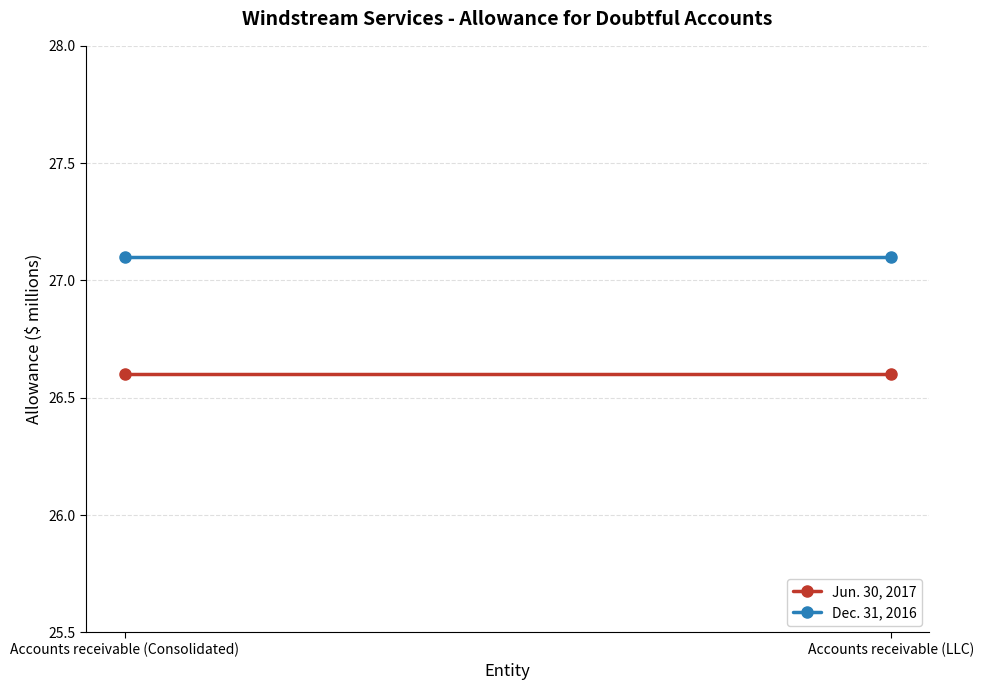

What is the spread (max minus min) of values at Accounts receivable (Consolidated)?

0.5